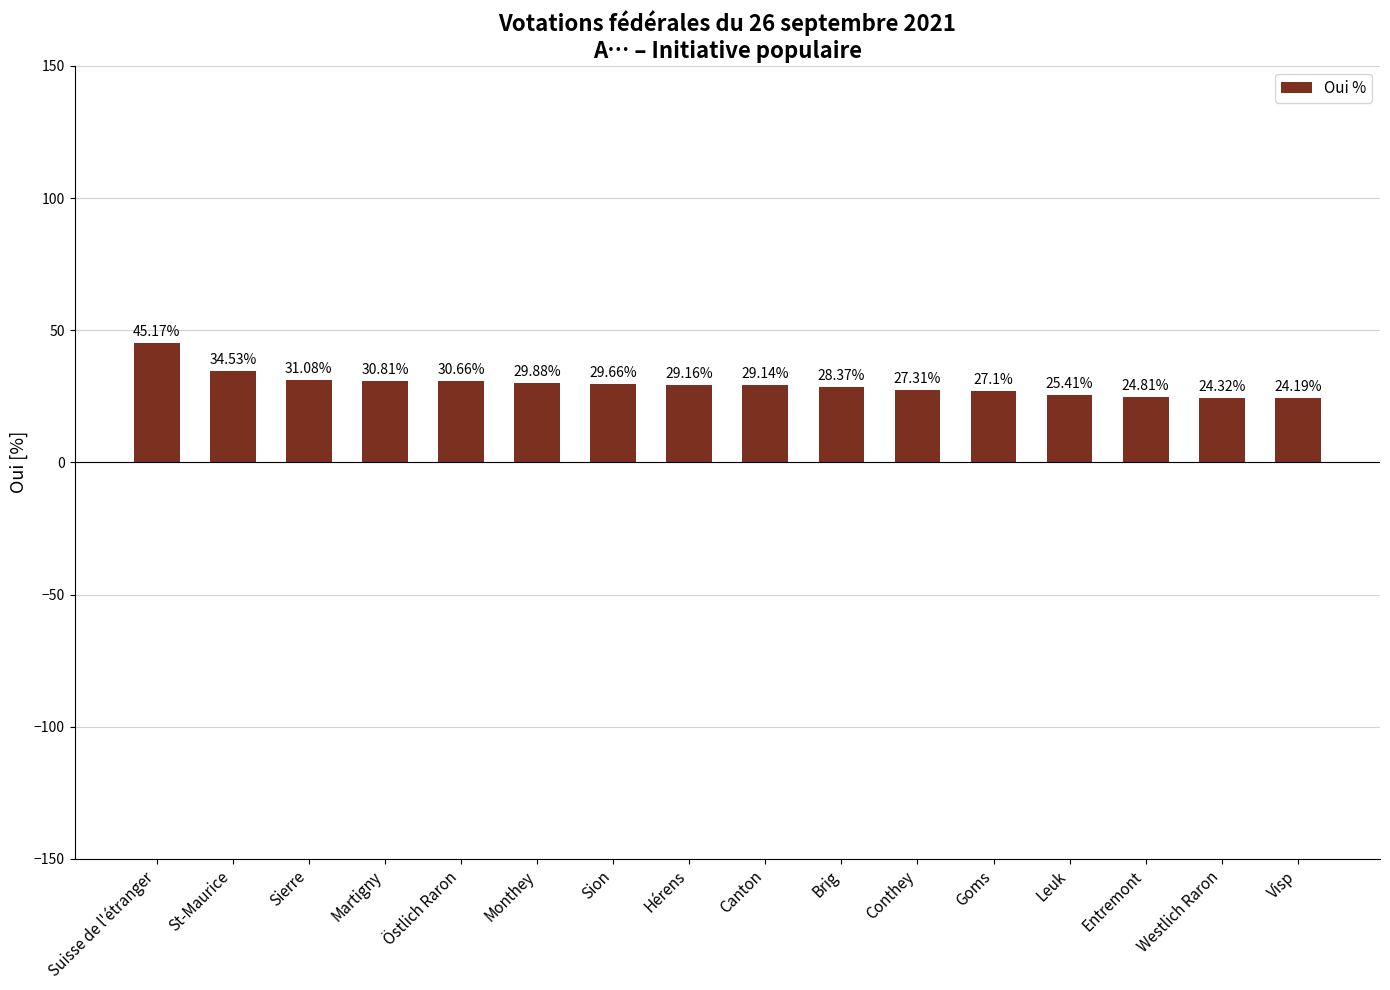

What value does the data have at Westlich Raron?

24.3